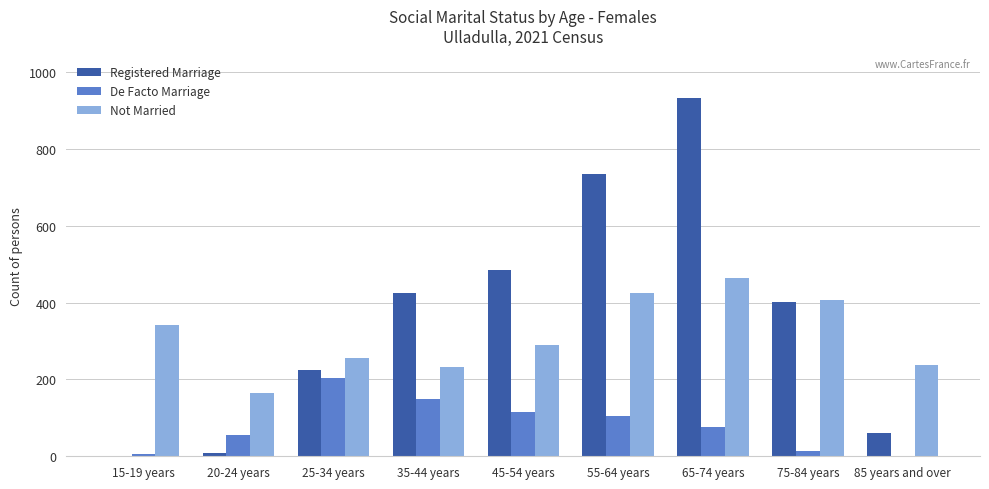

Reading left to right, transcribe all the data shown in this chart.

Registered Marriage: 0	8	226	426	484	736	932	403	61
De Facto Marriage: 6	55	205	150	115	106	75	14	0
Not Married: 342	164	257	232	289	426	465	407	239